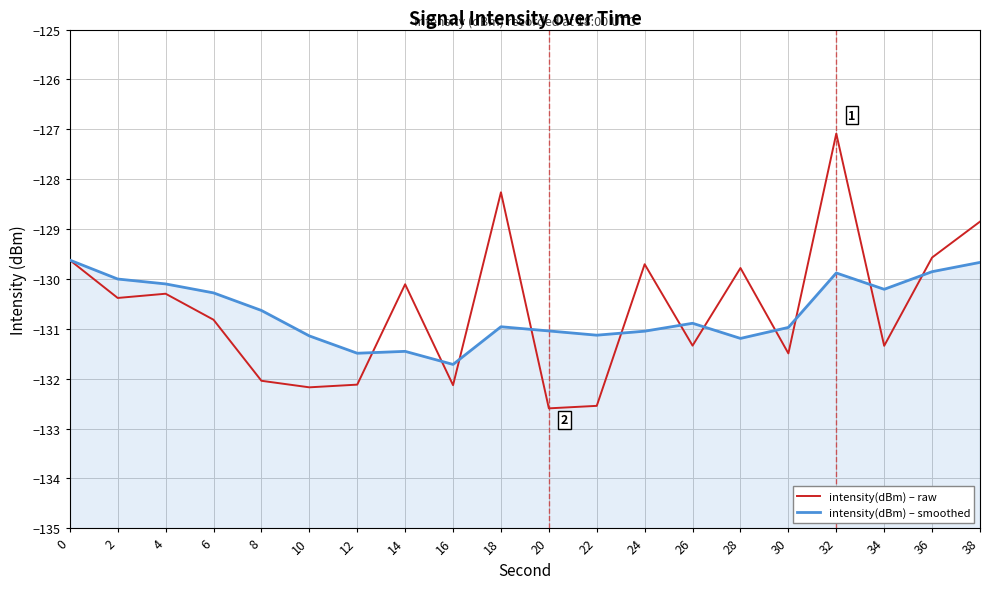

List the labels in order of intensity(dBm) – smoothed value, smallest first.

16, 12, 14, 28, 10, 22, 24, 20, 30, 18, 26, 8, 6, 34, 4, 2, 32, 36, 38, 0